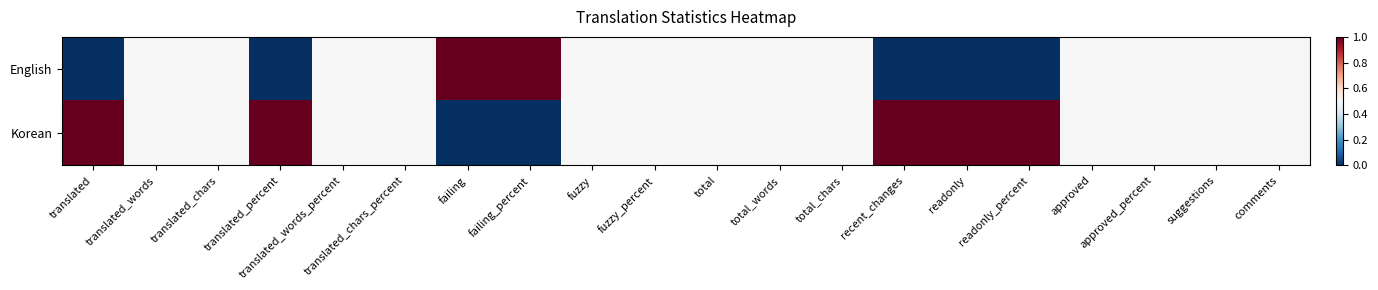

Reading left to right, what are all the values shown in this chart?

English: translated=0.0	translated_words=0.5	translated_chars=0.5	translated_percent=0.0	translated_words_percent=0.5	translated_chars_percent=0.5	failing=1.0	failing_percent=1.0	fuzzy=0.5	fuzzy_percent=0.5	total=0.5	total_words=0.5	total_chars=0.5	recent_changes=0.0	readonly=0.0	readonly_percent=0.0	approved=0.5	approved_percent=0.5	suggestions=0.5	comments=0.5
Korean: translated=1.0	translated_words=0.5	translated_chars=0.5	translated_percent=1.0	translated_words_percent=0.5	translated_chars_percent=0.5	failing=0.0	failing_percent=0.0	fuzzy=0.5	fuzzy_percent=0.5	total=0.5	total_words=0.5	total_chars=0.5	recent_changes=1.0	readonly=1.0	readonly_percent=1.0	approved=0.5	approved_percent=0.5	suggestions=0.5	comments=0.5